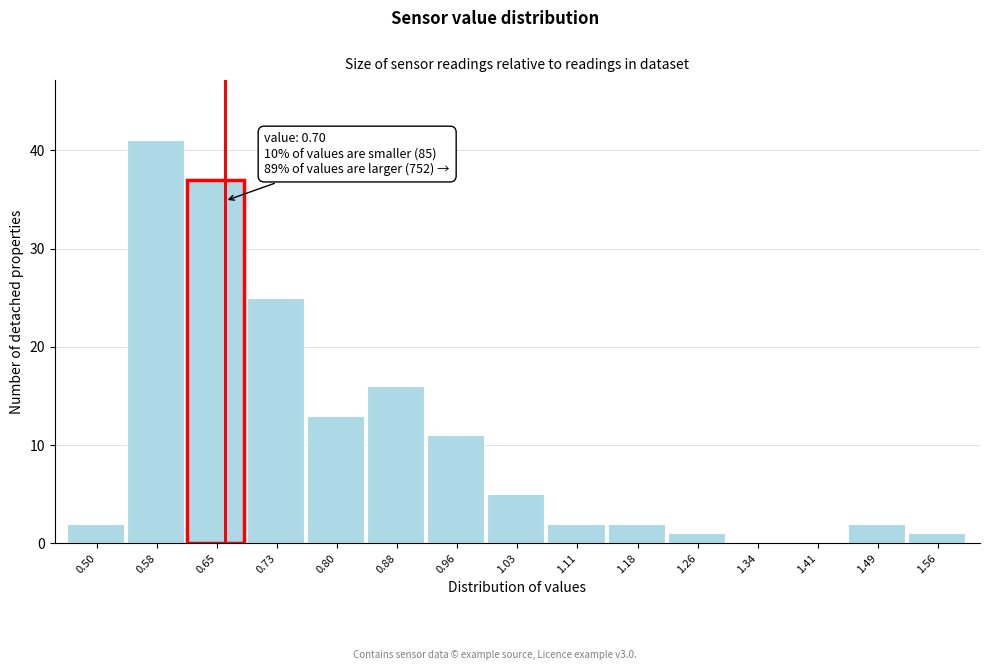

Reading left to right, what are all the values shown in this chart?

0.50=2	0.58=41	0.65=37	0.73=25	0.80=13	0.88=16	0.96=11	1.03=5	1.11=2	1.18=2	1.26=1	1.34=0	1.41=0	1.49=2	1.56=1